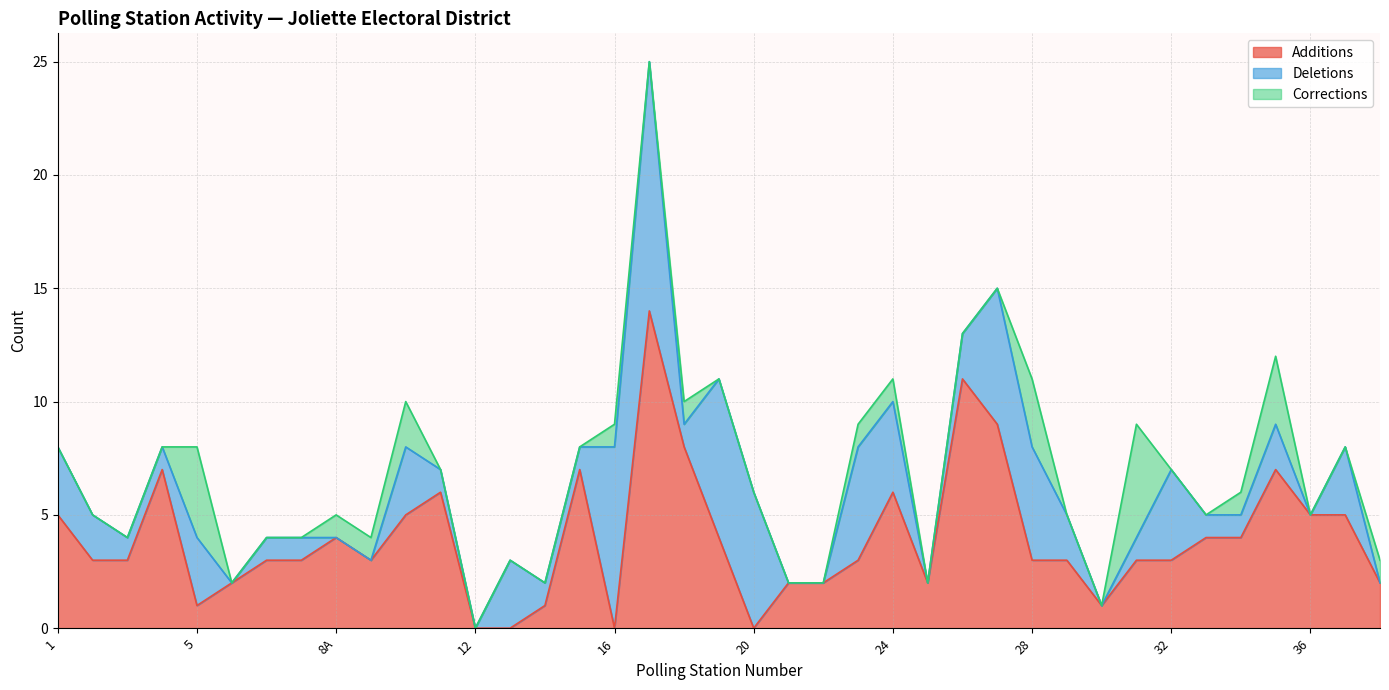

Does the chart display data point markers on the line(s)?

No